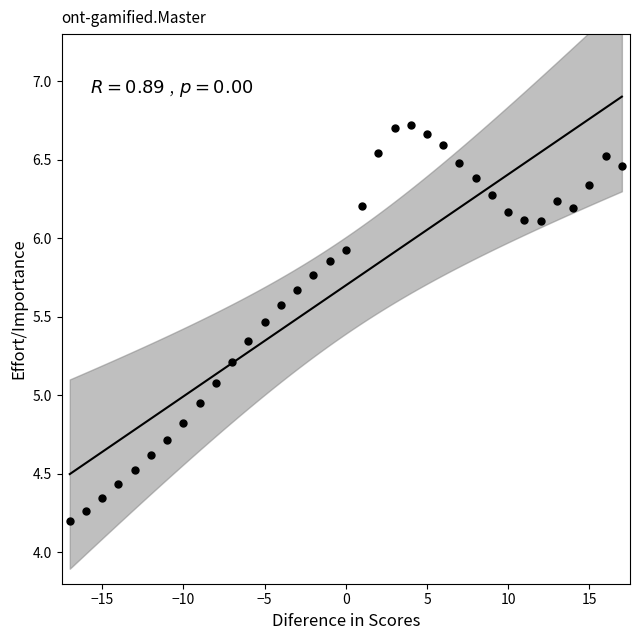

What is the range of Y values (max minus min)?

2.5